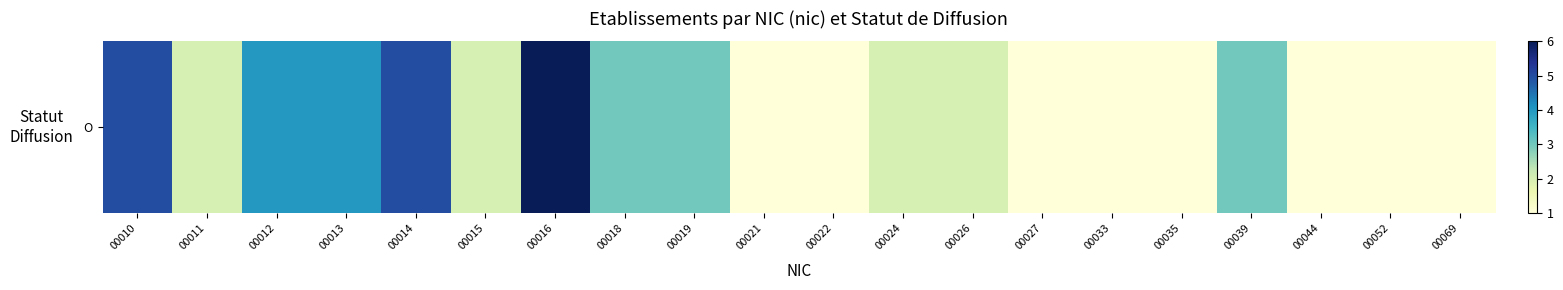

What is the smallest value displayed?

1